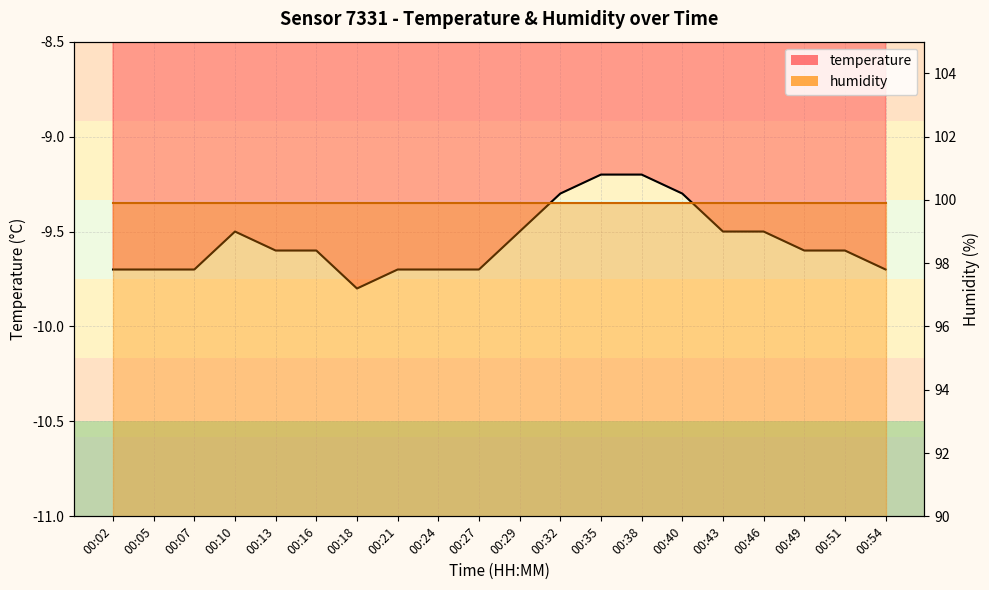

How many points are higher than both their immediate neighbors (excluding endpoints)?

1